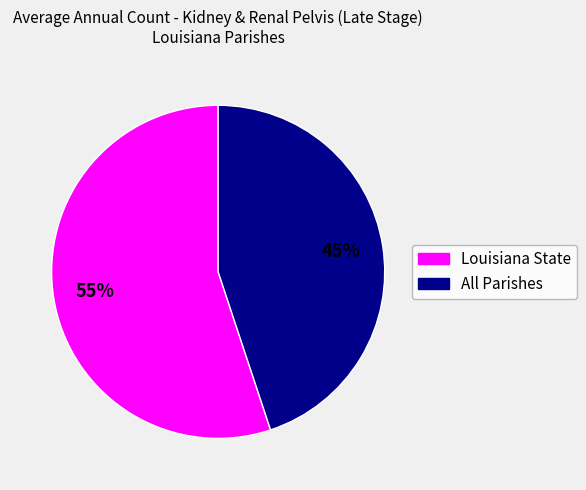

Which slice is the smallest?

All Parishes